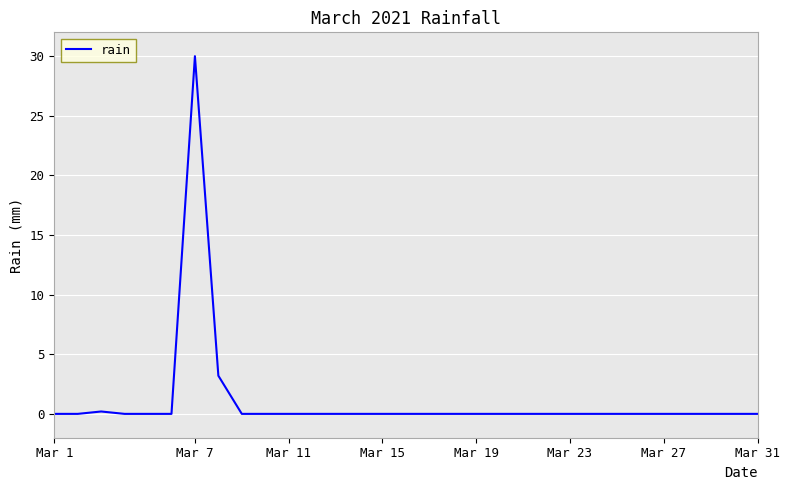

Count the number of data series in this chart.

1